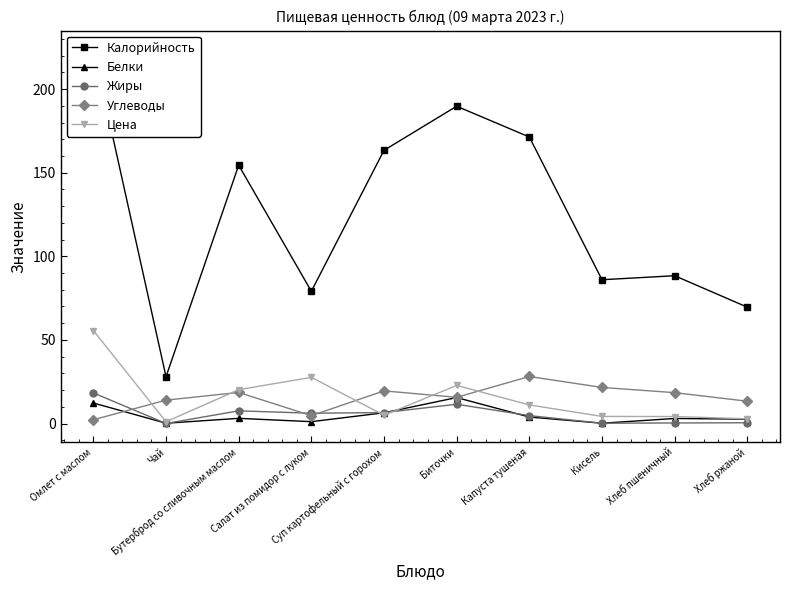

At which label does Цена first exceed 11?

Омлет с маслом